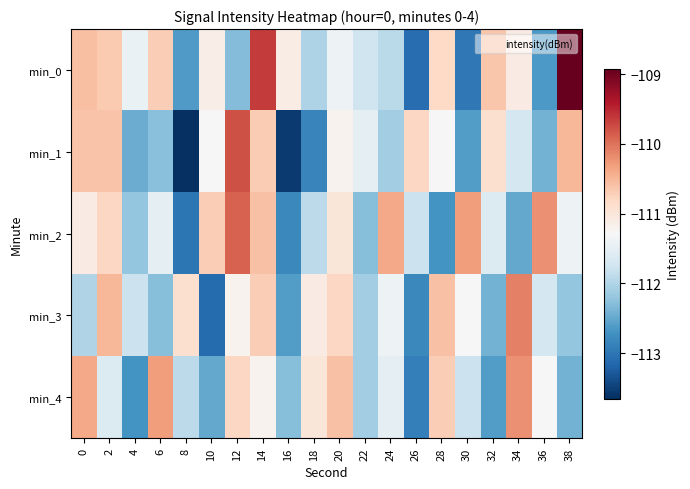

Reading right to left, transcribe all the data shown in this chart.

min_0: 38=-108.9	36=-112.6	34=-111.1	32=-110.6	30=-113.0	28=-110.8	26=-113.1	24=-111.9	22=-111.8	20=-111.4	18=-112.0	16=-111.1	14=-109.6	12=-112.3	10=-111.1	8=-112.6	6=-110.7	4=-111.4	2=-110.7	0=-110.6
min_1: 38=-110.5	36=-112.4	34=-111.7	32=-110.9	30=-112.6	28=-111.3	26=-110.8	24=-112.1	22=-111.5	20=-111.2	18=-112.8	16=-113.6	14=-110.7	12=-109.8	10=-111.3	8=-113.6	6=-112.3	4=-112.5	2=-110.6	0=-110.6
min_2: 38=-111.4	36=-110.2	34=-112.5	32=-111.6	30=-110.3	28=-112.7	26=-111.8	24=-110.4	22=-112.3	20=-111.0	18=-111.9	16=-112.8	14=-110.6	12=-109.9	10=-110.7	8=-113.0	6=-111.5	4=-112.2	2=-110.8	0=-111.1
min_3: 38=-112.2	36=-111.7	34=-110.1	32=-112.4	30=-111.3	28=-110.6	26=-112.8	24=-111.4	22=-112.1	20=-110.8	18=-111.1	16=-112.6	14=-110.7	12=-111.2	10=-113.1	8=-110.9	6=-112.3	4=-111.8	2=-110.5	0=-112.0
min_4: 38=-112.4	36=-111.3	34=-110.2	32=-112.6	30=-111.8	28=-110.7	26=-112.9	24=-111.5	22=-112.1	20=-110.6	18=-111.0	16=-112.3	14=-111.2	12=-110.8	10=-112.5	8=-111.9	6=-110.3	4=-112.7	2=-111.6	0=-110.4